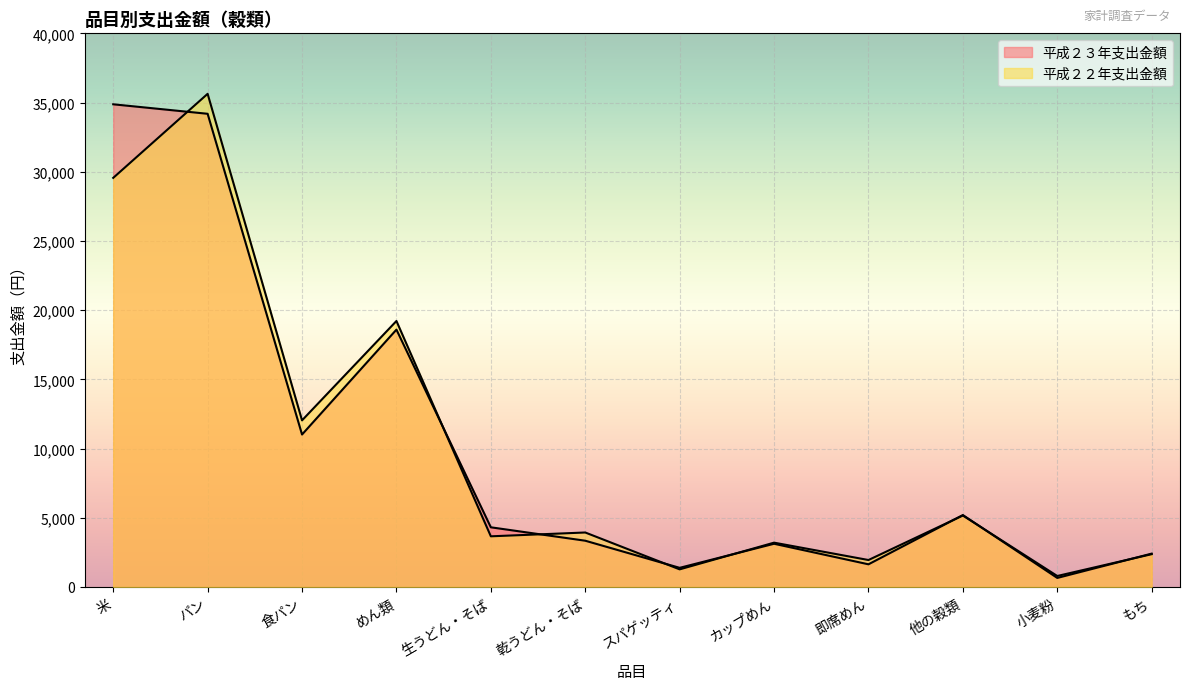

Reading left to right, list all the values displayed in this chart.

平成２３年支出金額: 34873	34187	11014	18594	4311	3342	1383	3122	1637	5197	653	2410
平成２２年支出金額: 29558	35630	12038	19217	3660	3936	1272	3202	1947	5162	793	2369